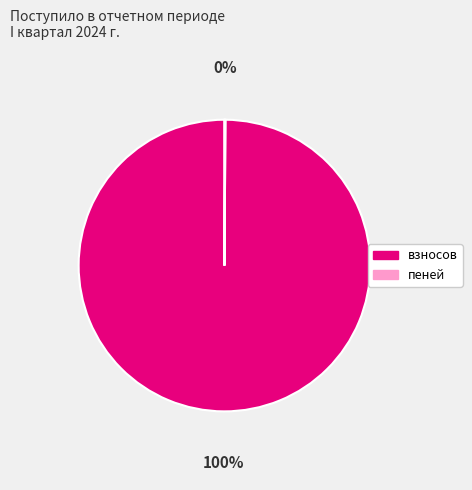

The взносов slice represents 100% of the pie. True or false?

True